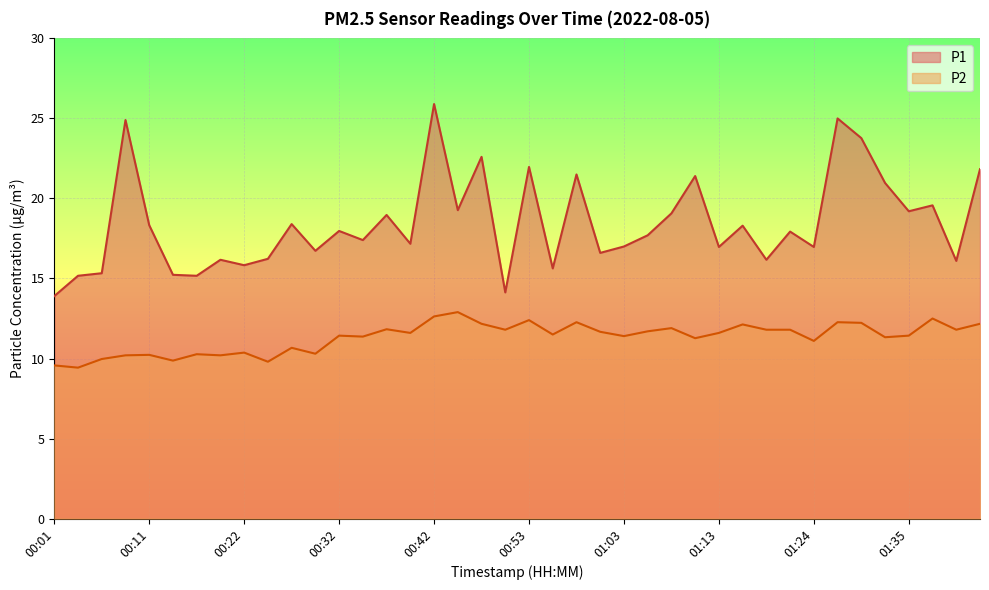

At which category does P1 reach its first local valley?

00:16